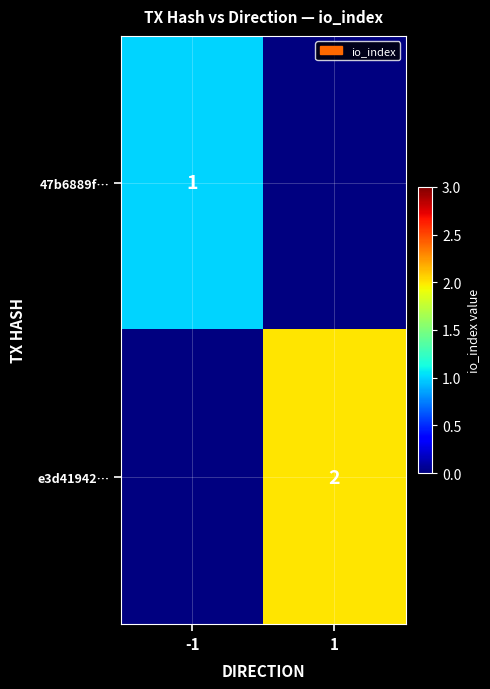

Is it true that e3d41942… equals 2 at 1?

True